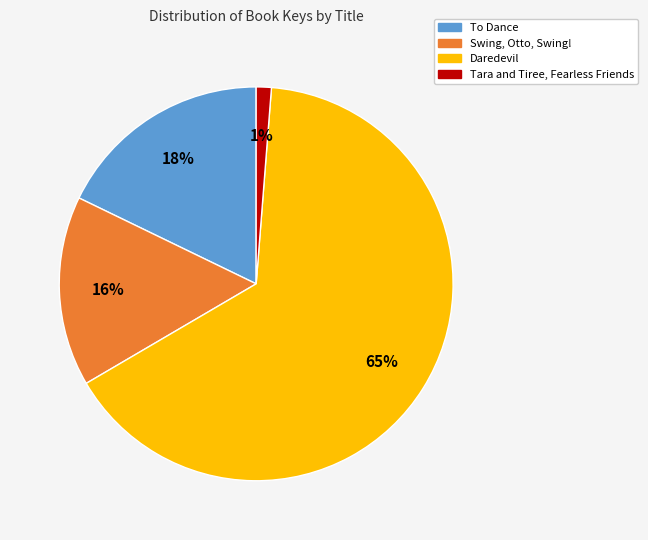

Rank the categories by value from lowest to highest.

Tara and Tiree, Fearless Friends, Swing, Otto, Swing!, To Dance, Daredevil